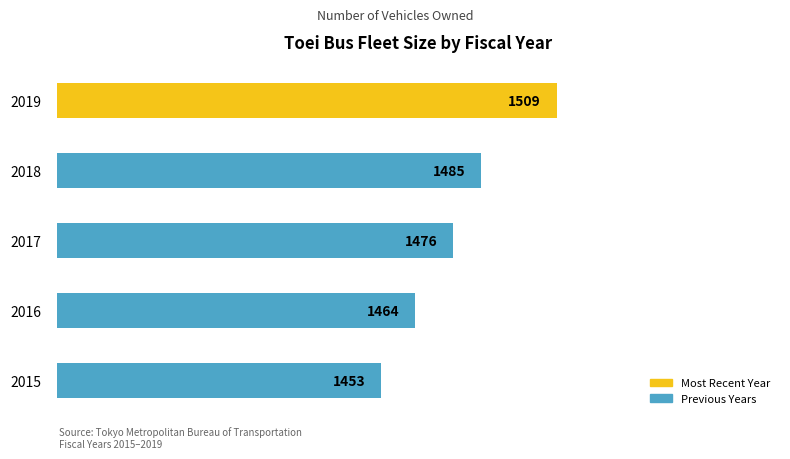

How many values are below 1476?

2